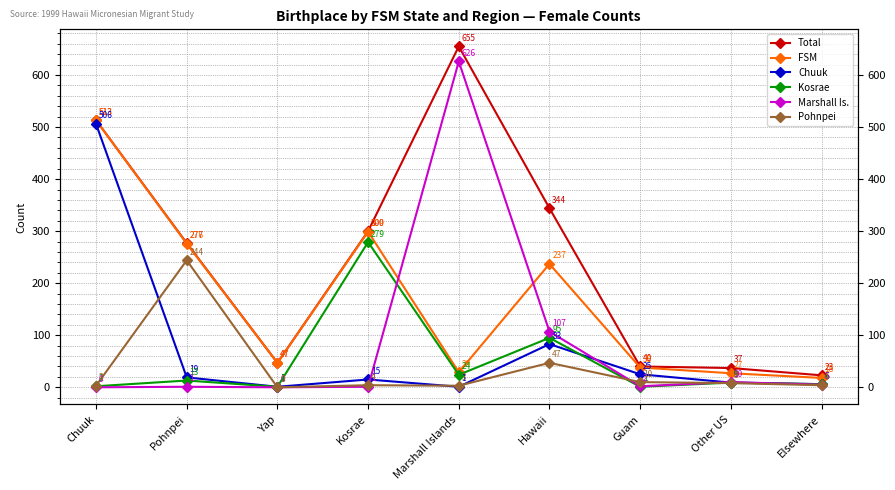

True or false: Chuuk has a value of 9 at Other US.

True